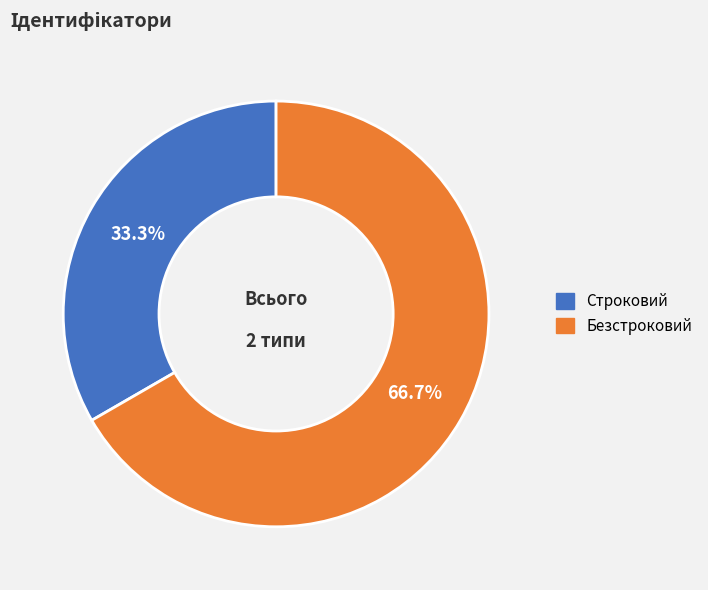

The Строковий slice represents 46% of the pie. True or false?

False